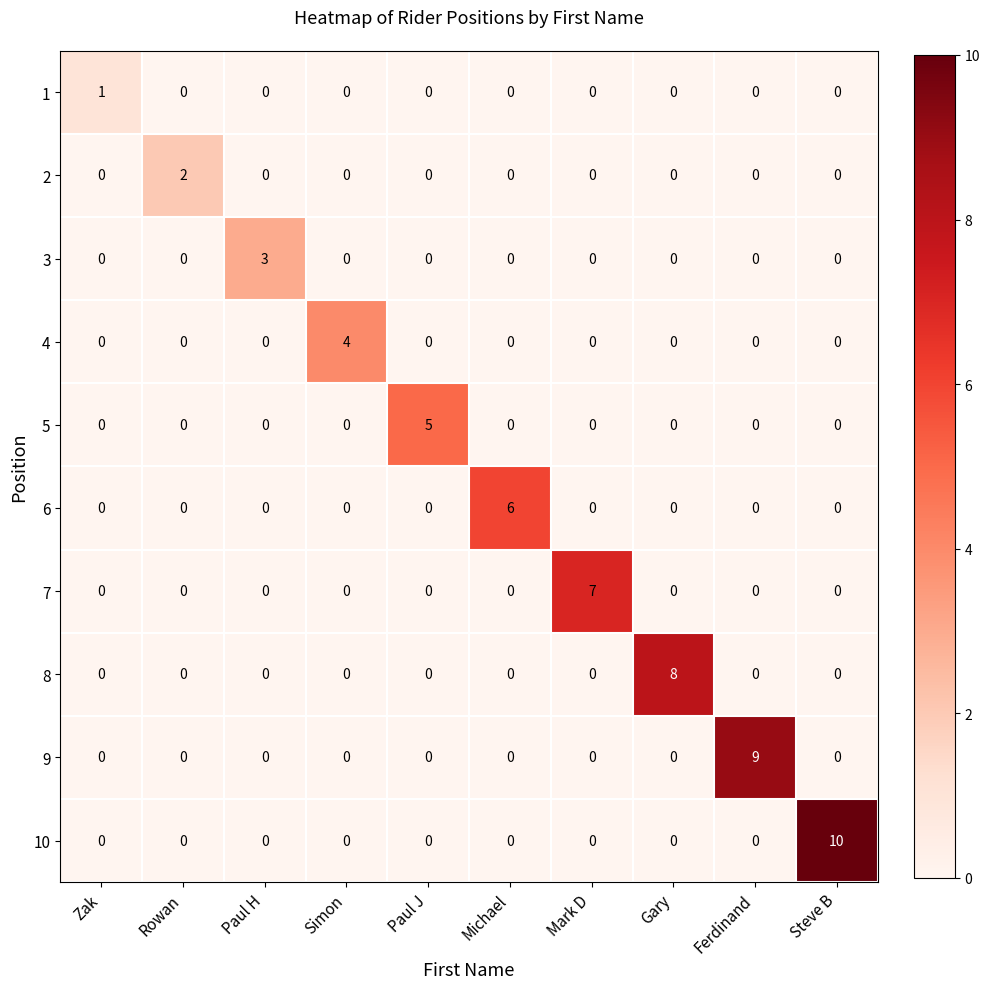

What is the total value across all series at Steve B?

10